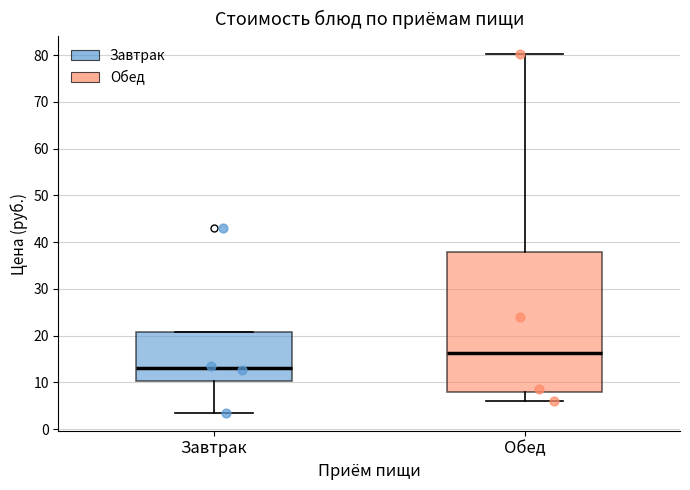

Which box is the tallest, from its lower edge to its upper edge?

Обед